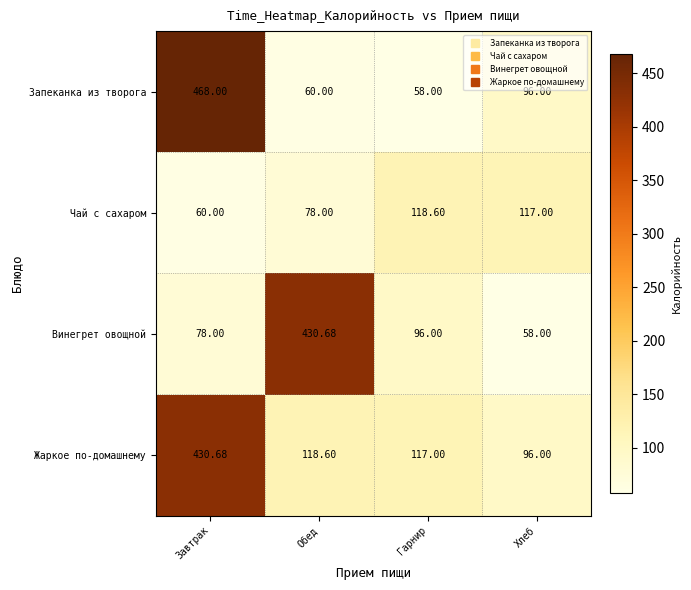

Between Завтрак and Гарнир, which series saw the biggest shift?

Запеканка из творога